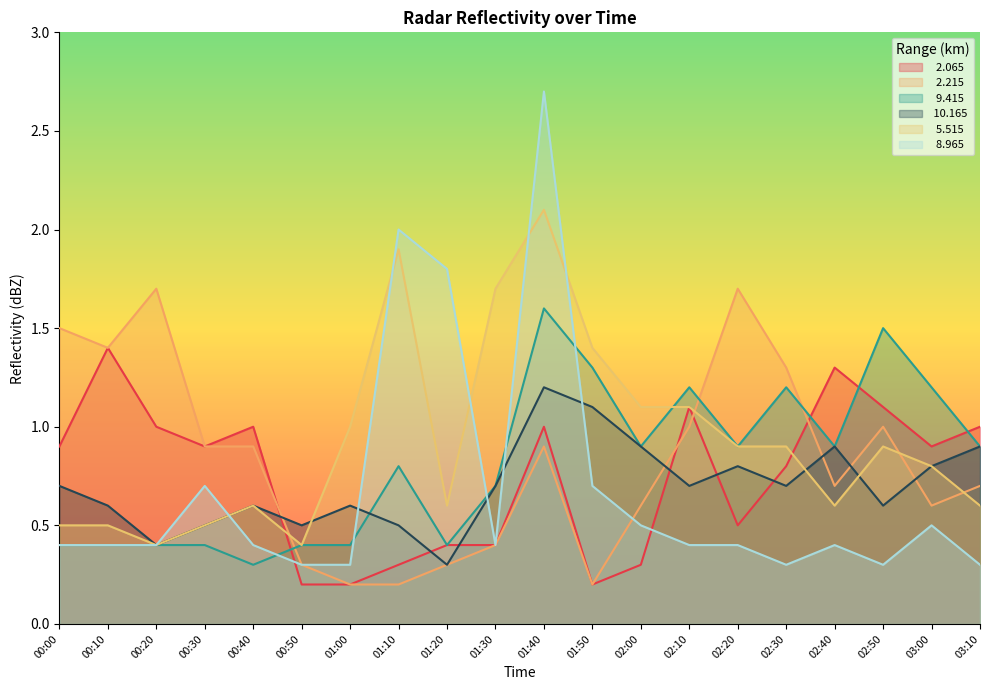

List the series in order of their peak value, highest first.

  8.965,   5.515,   2.215,   9.415,   2.065,  10.165